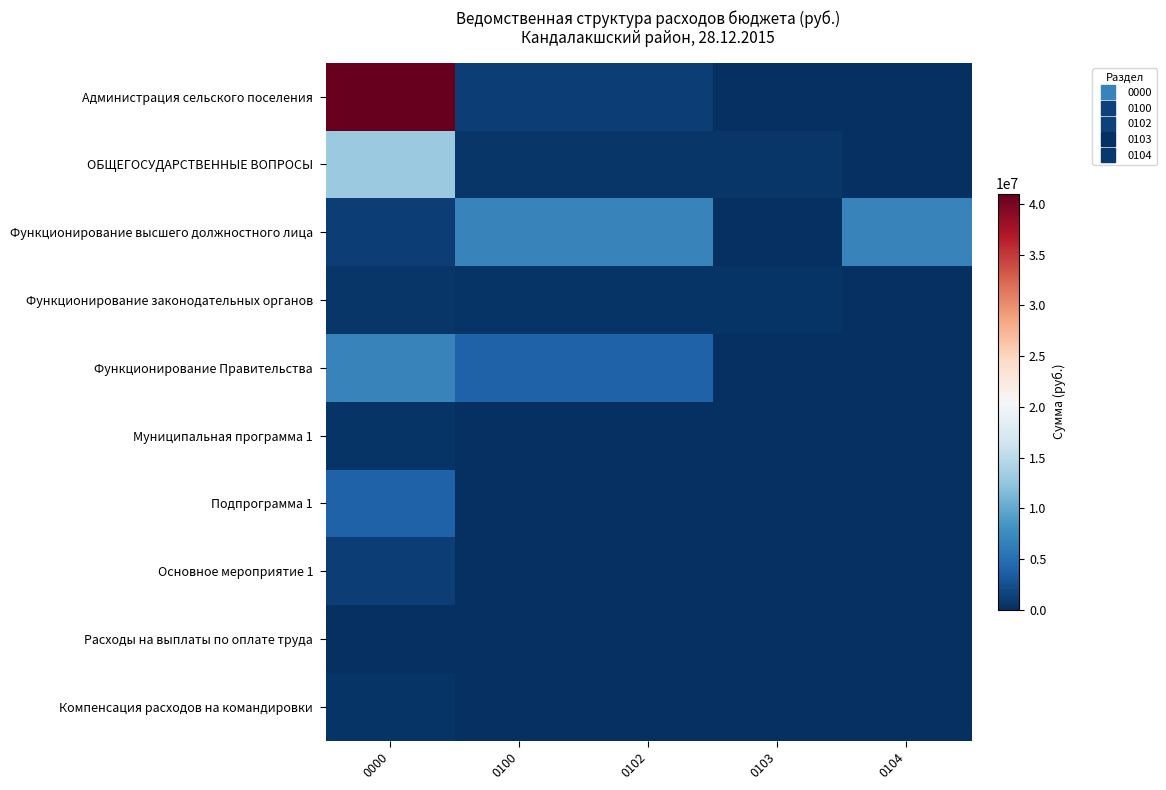

Rank the series by their maximum value, from highest to lowest.

Администрация сельского поселения, ОБЩЕГОСУДАРСТВЕННЫЕ ВОПРОСЫ, Функционирование высшего должностного лица, Функционирование Правительства, Подпрограмма 1, Основное мероприятие 1, Функционирование законодательных органов, Компенсация расходов на командировки, Муниципальная программа 1, Расходы на выплаты по оплате труда